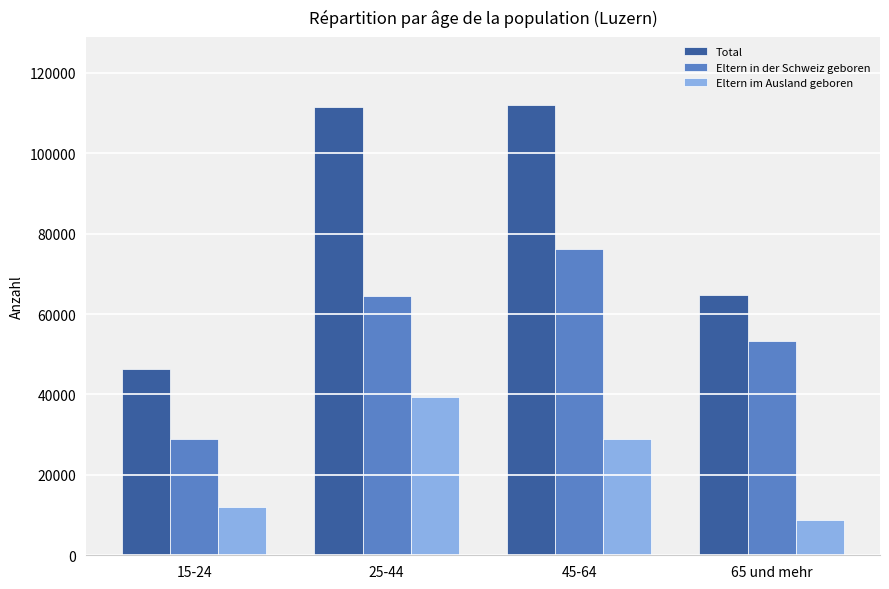

How many values in the Eltern in der Schweiz geboren series are below 64394?

2